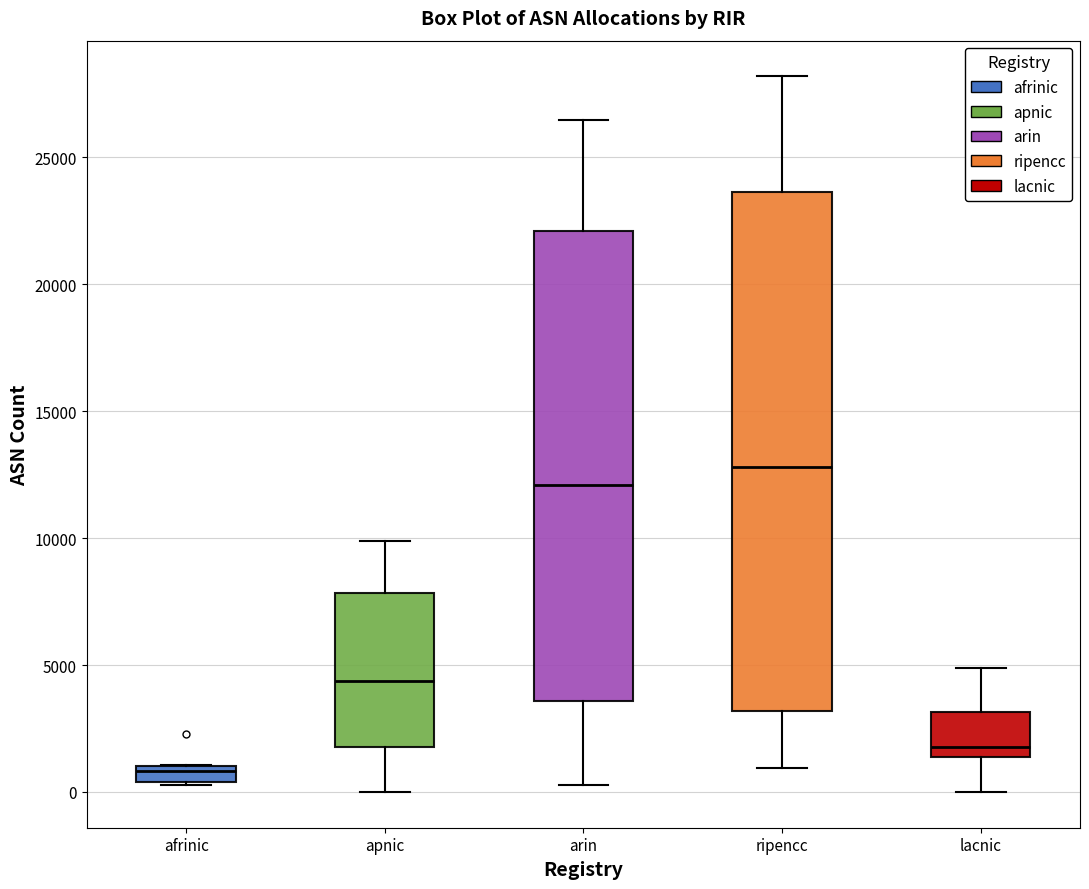

Which box has the highest median line?

ripencc